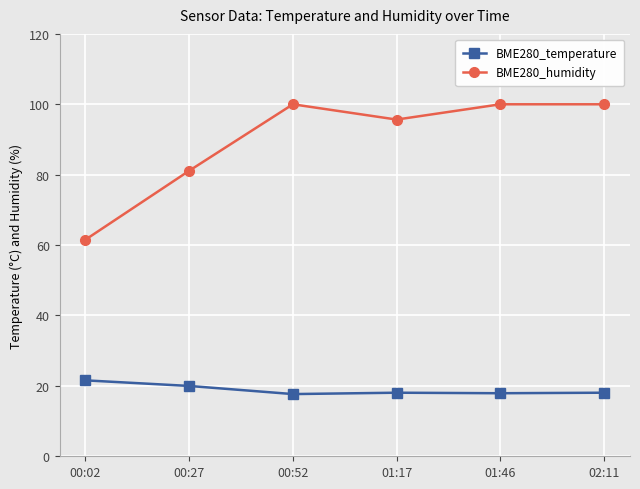

What is the difference between the maximum and minimum values in the BME280_temperature series?

3.9